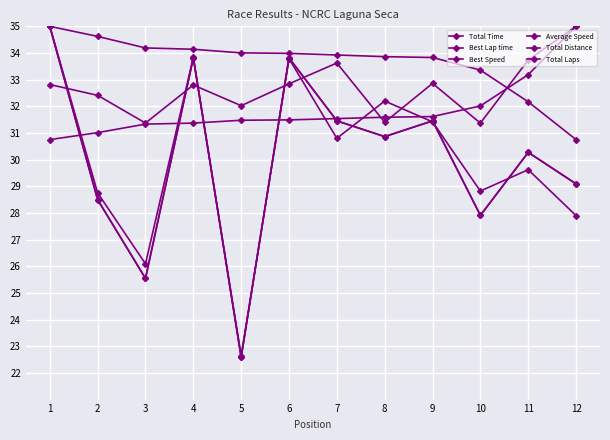

Does the chart have visible grid lines?

Yes